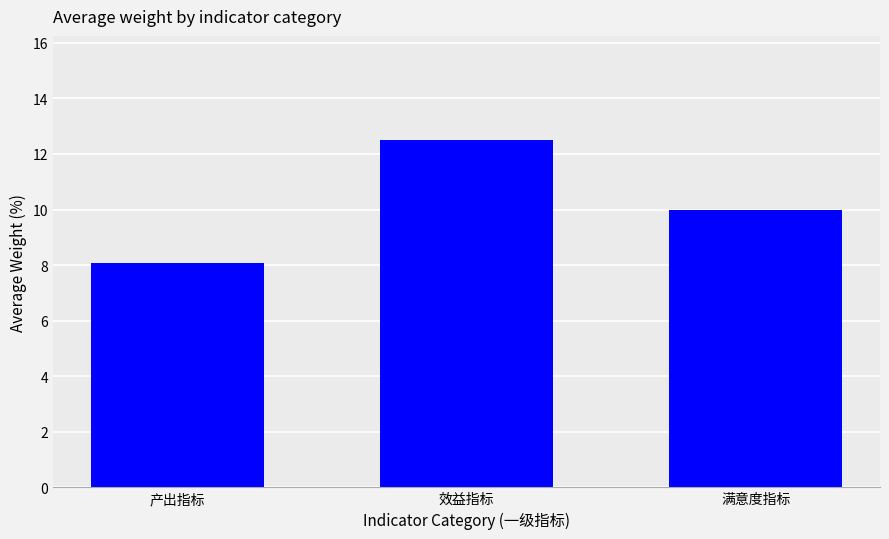

Approximately how many times larger is the value at 满意度指标 compared to 产出指标?

1.2